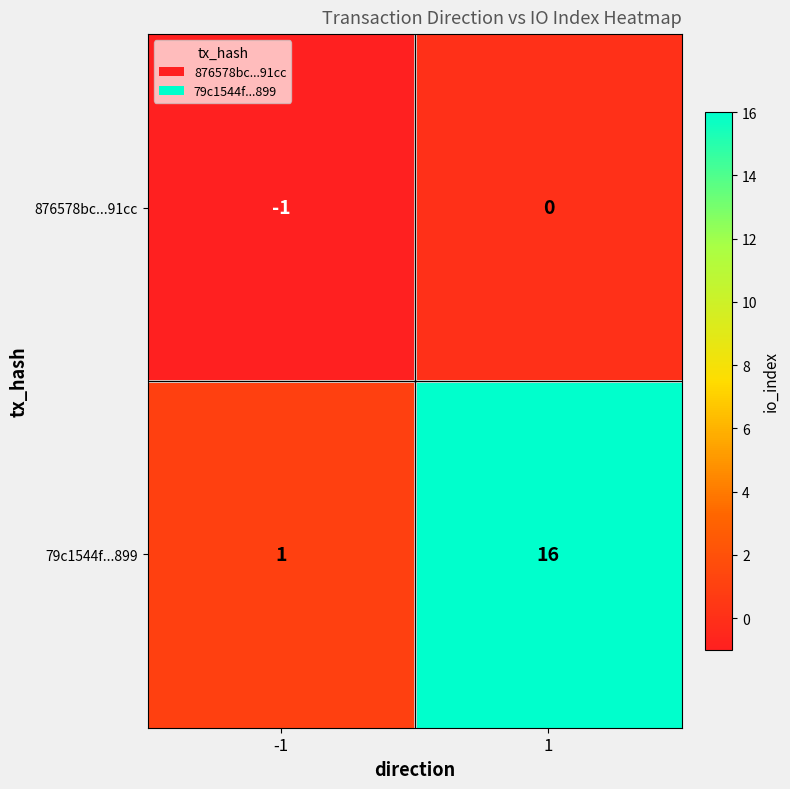

Which series changed the most between -1 and 1?

79c1544f...899